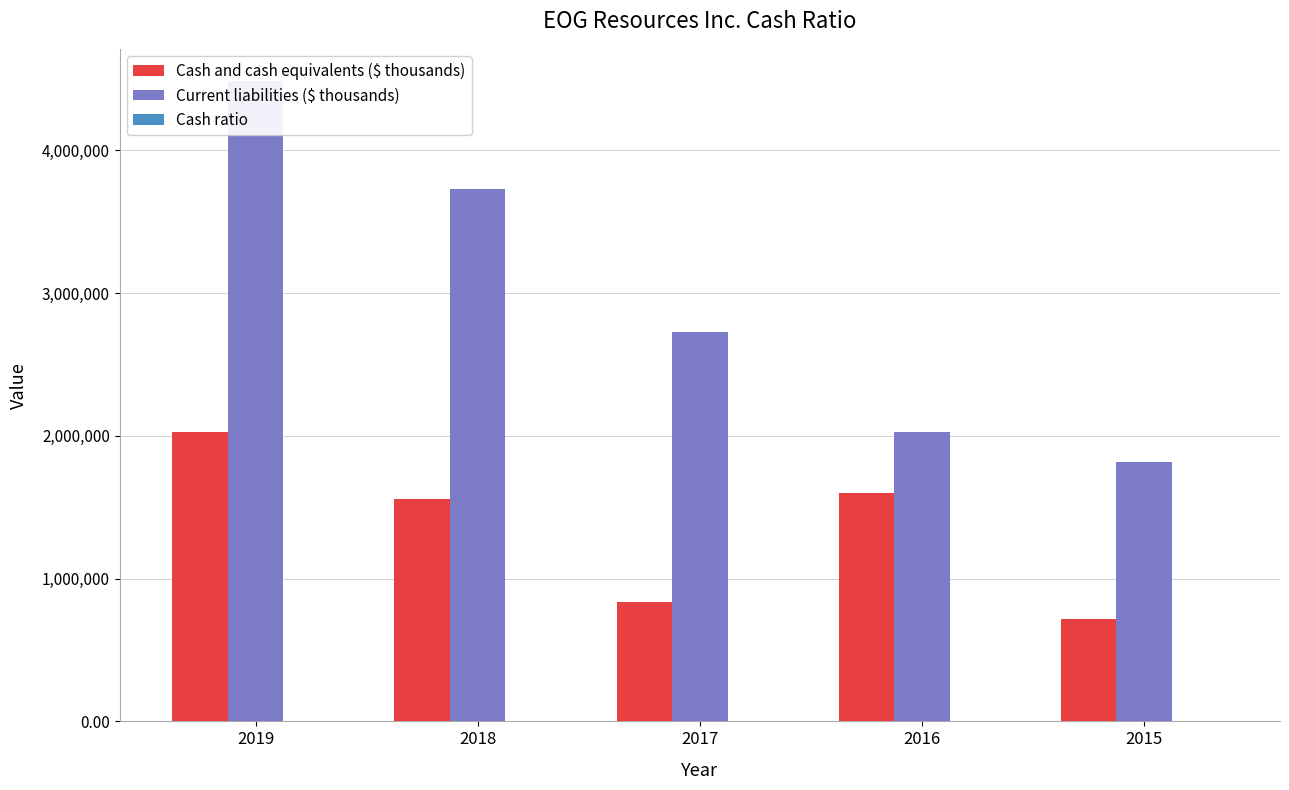

What is the minimum value shown in the chart?

0.3